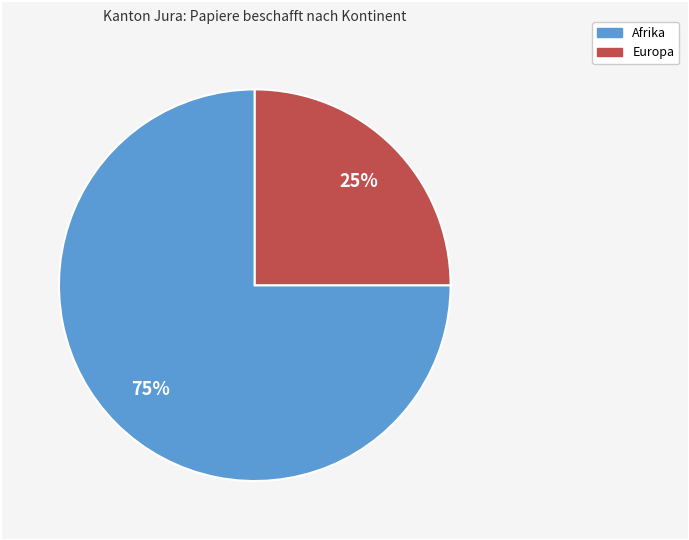

How many segments does this pie chart have?

2